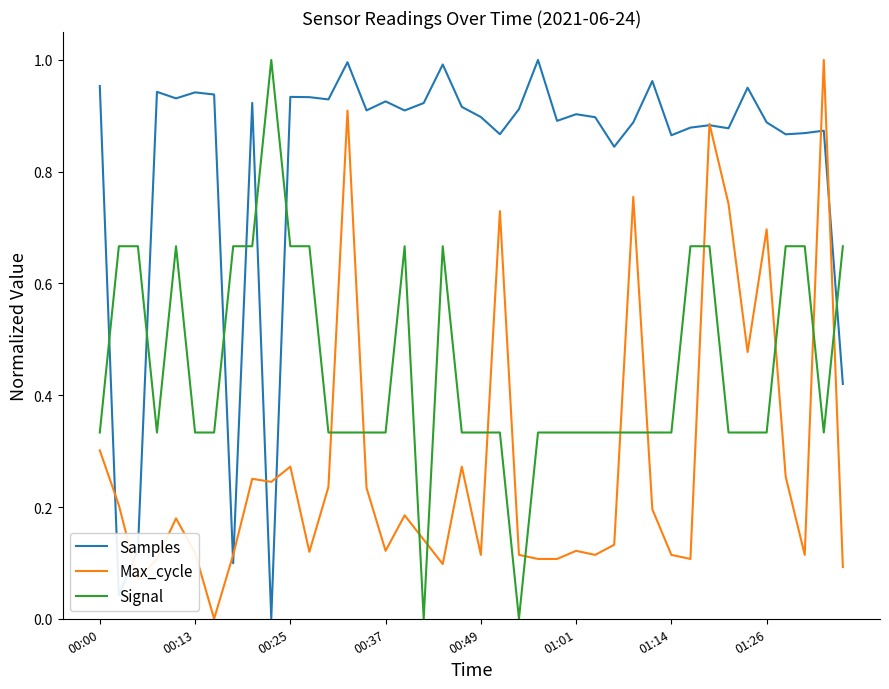

After their last crossing, which series has the higher values: Max_cycle or Signal?

Signal